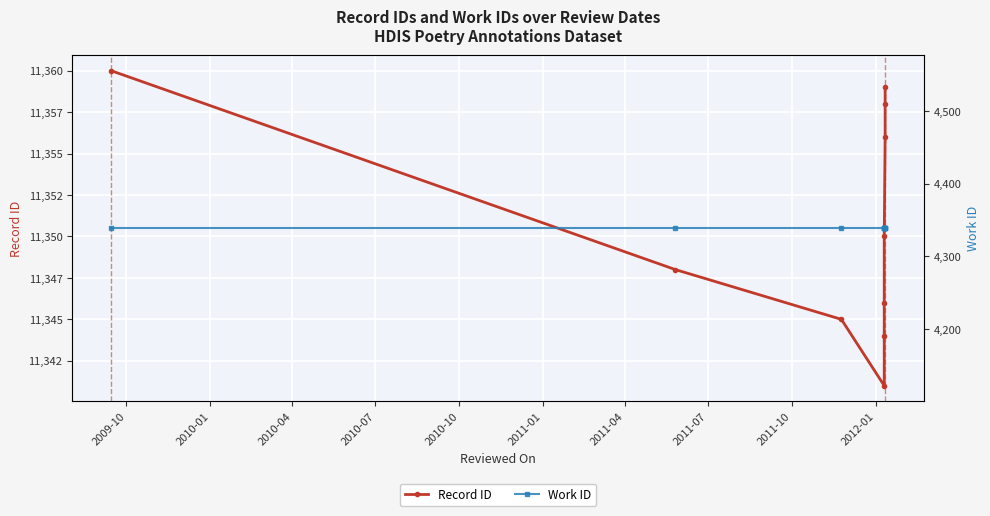

What position from the left is 2011-01?

6